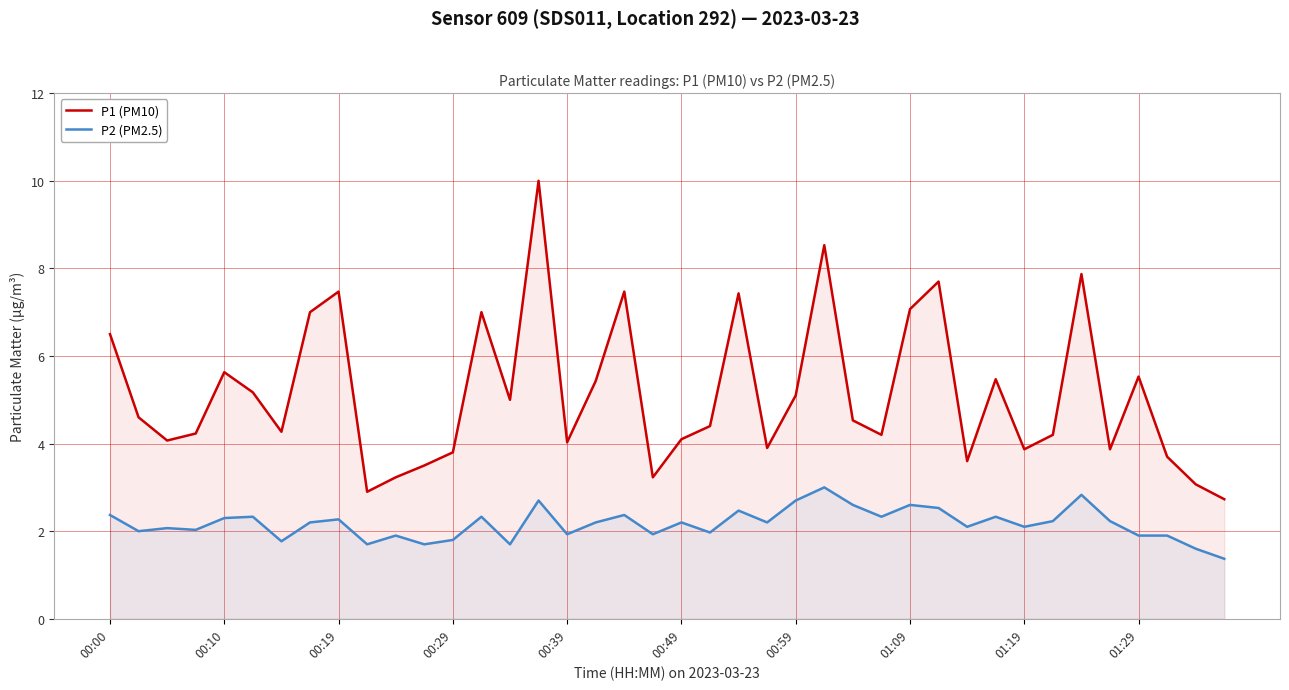

In P1 (PM10), how many points are lower than both neighbors (excluding endpoints)?

11